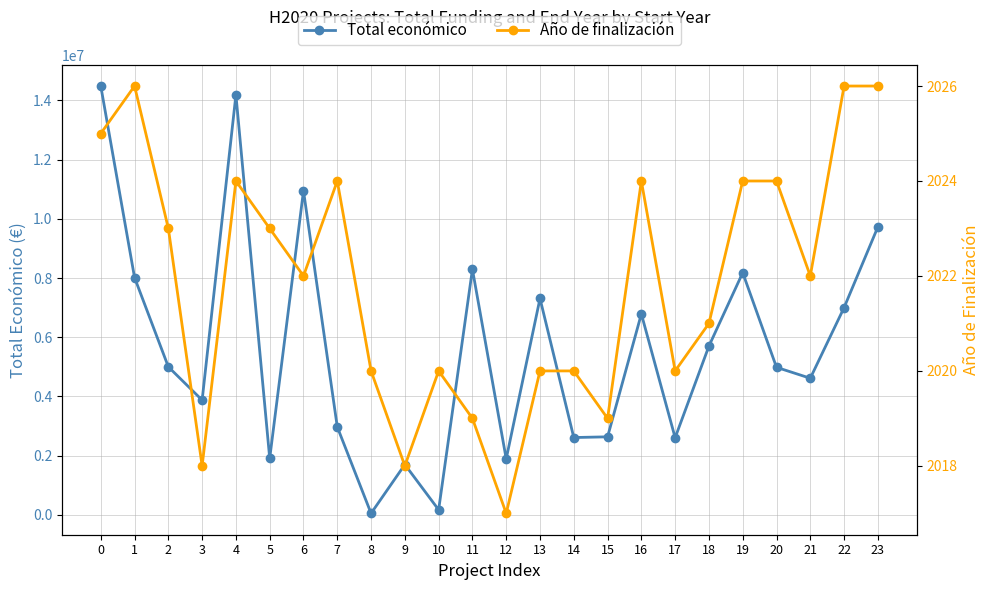

True or false: Año de finalización and Total económico cross at least once.

False